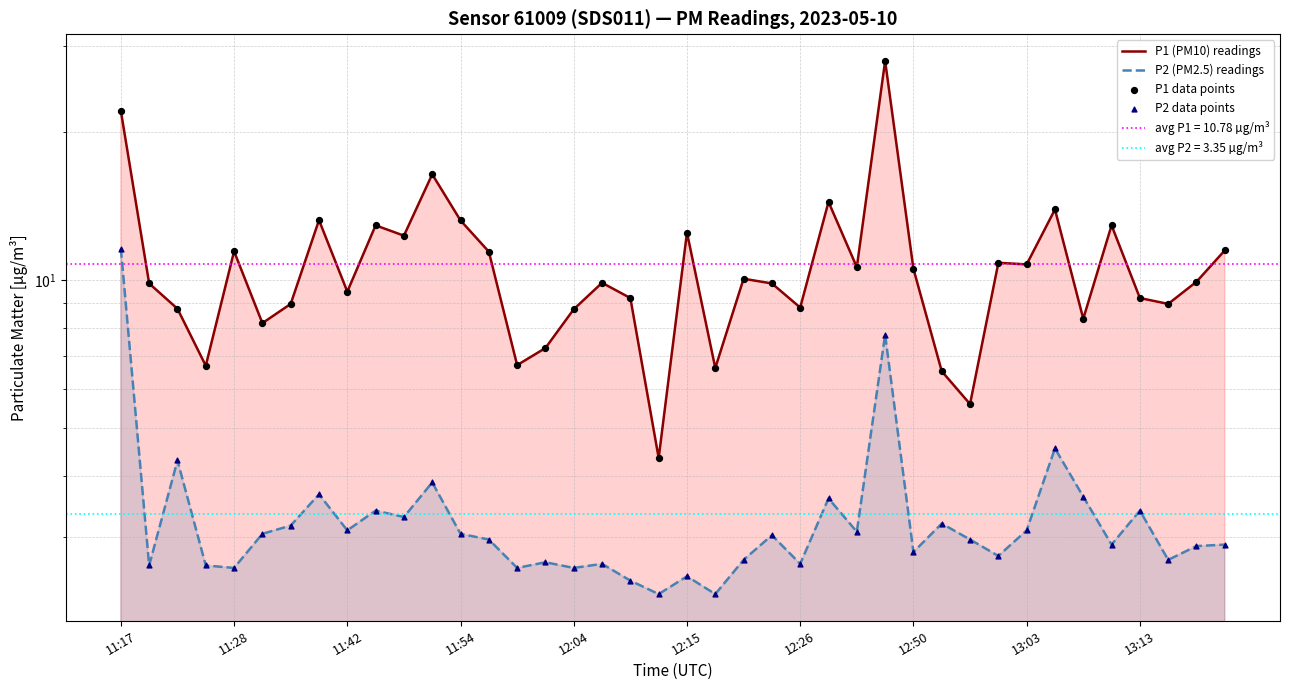

Which series has the widest spread of Y values?

P1 (PM10) readings